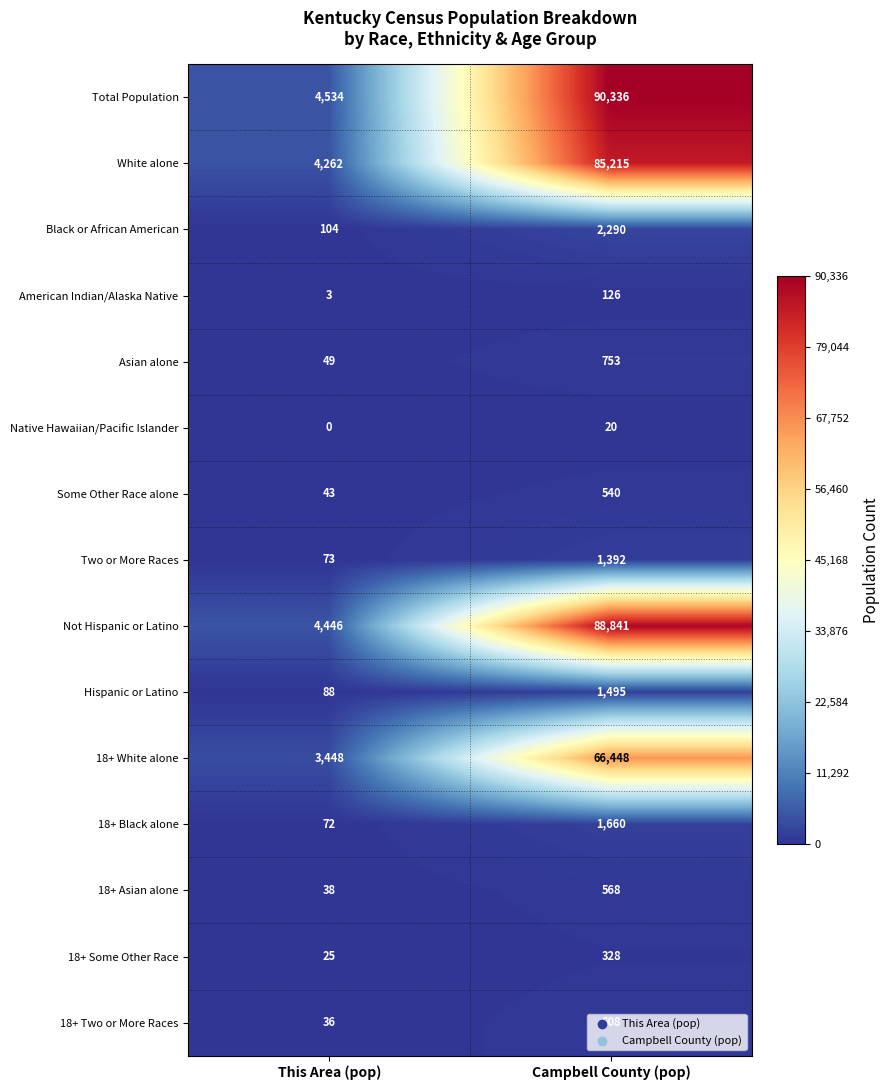

At which category is the sum across all series the highest?

Campbell County (pop)